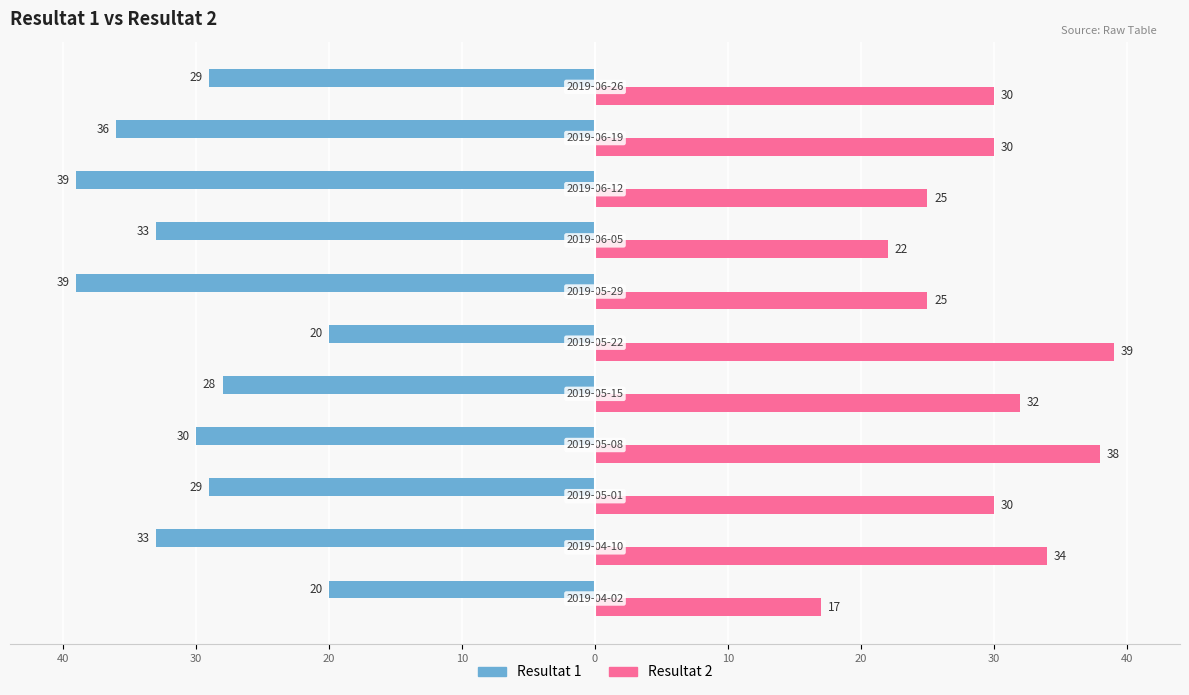

What are all the series names shown in the legend?

Resultat 1, Resultat 2